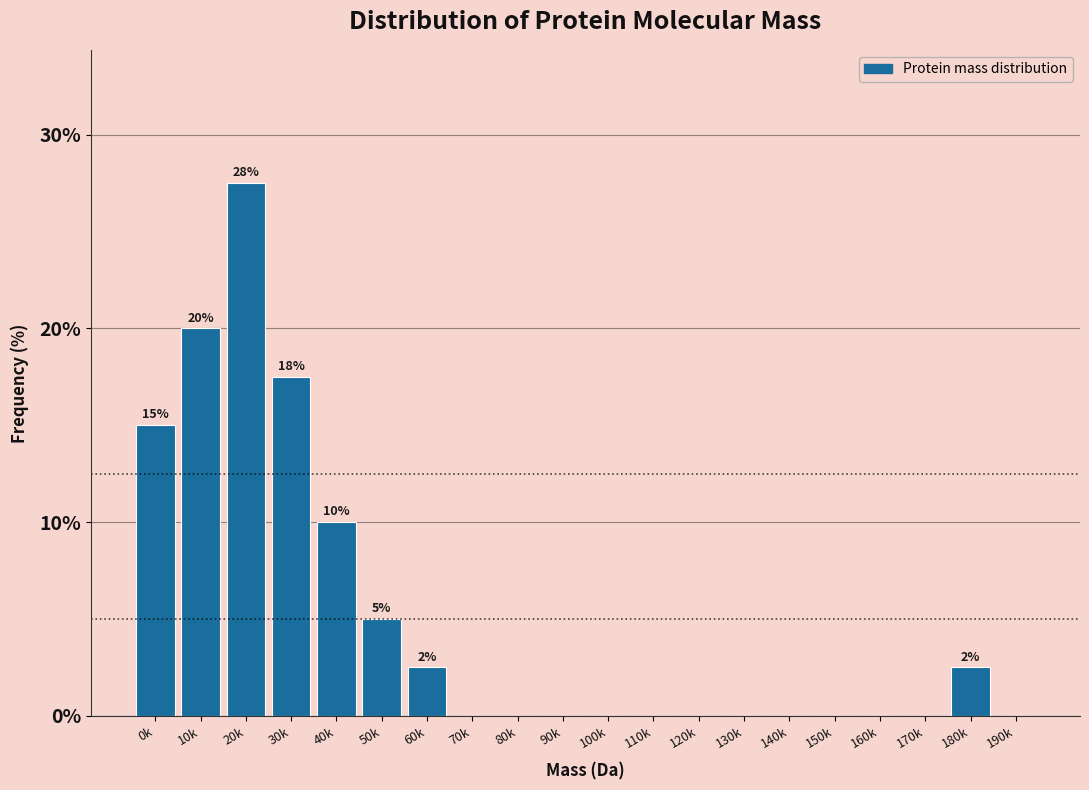

Reading left to right, what are all the values shown in this chart?

0k=15.0	10k=20.0	20k=27.5	30k=17.5	40k=10.0	50k=5.0	60k=2.5	70k=0.0	80k=0.0	90k=0.0	100k=0.0	110k=0.0	120k=0.0	130k=0.0	140k=0.0	150k=0.0	160k=0.0	170k=0.0	180k=2.5	190k=0.0